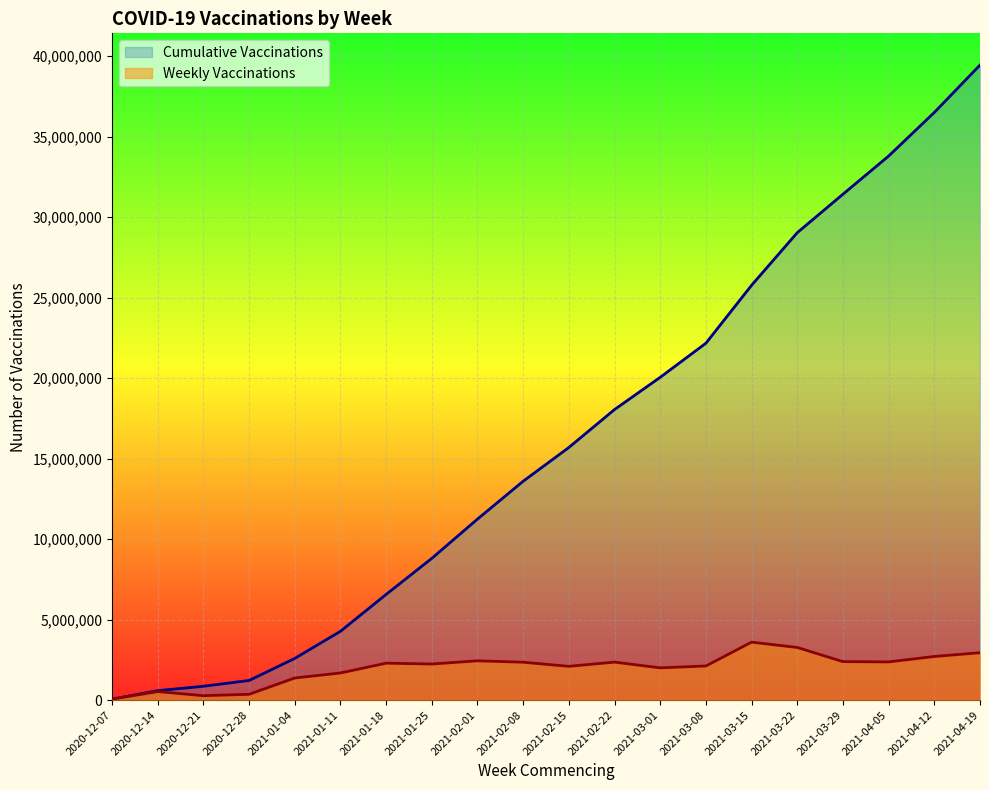

Reading left to right, extract all data points from this chart.

Weekly Vaccinations: 57771	527469	272882	359293	1370962	1683036	2292238	2240570	2439789	2351481	2096239	2357627	2002071	2118038	3598929	3267859	2389205	2371115	2708219	2942172
Cumulative Vaccinations: 57771	585240	858122	1217415	2588377	4271413	6563651	8804221	11244010	13595491	15691730	18049357	20051428	22169466	25768395	29036254	31425459	33796574	36504793	39446965